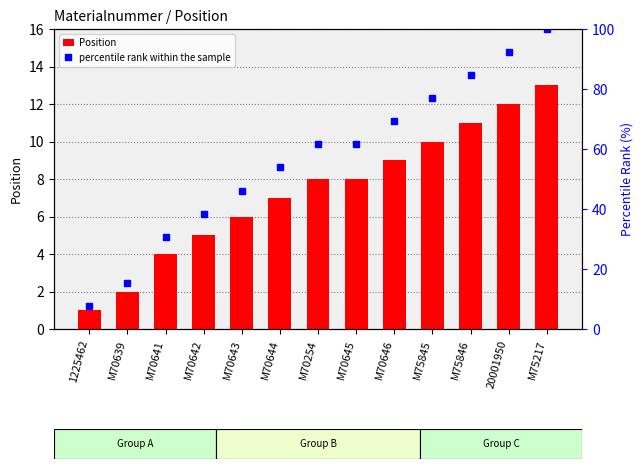

What is the spread (max minus min) of values at M70254?

53.5